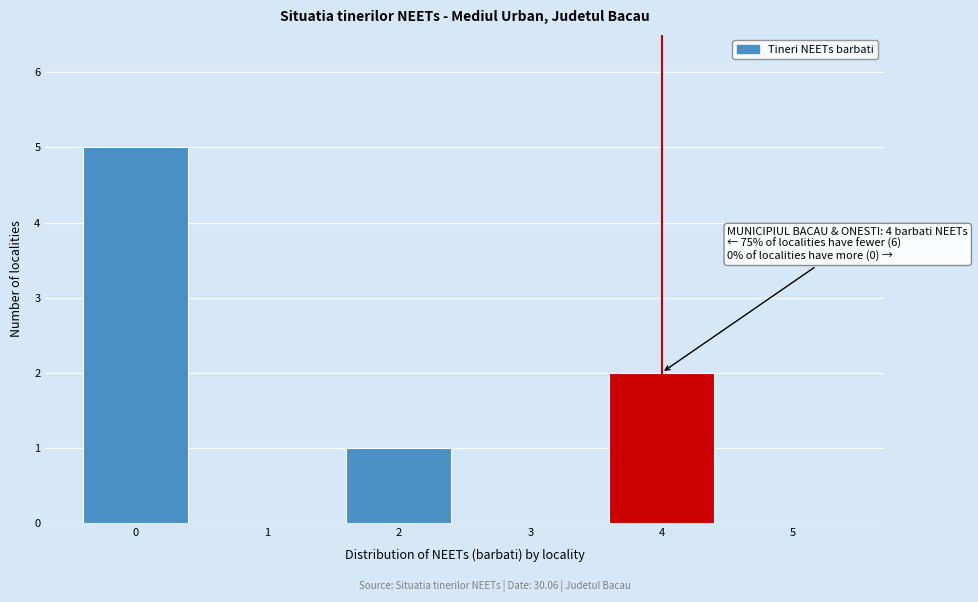

Over which range of the x-axis is the bar tallest?

-0.5 to 0.5